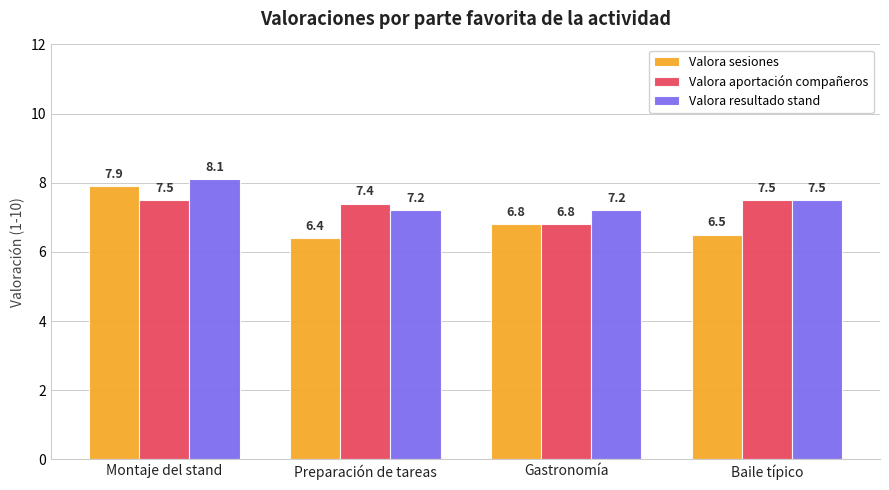

Read the Valora sesiones value at Preparación de tareas.

6.4